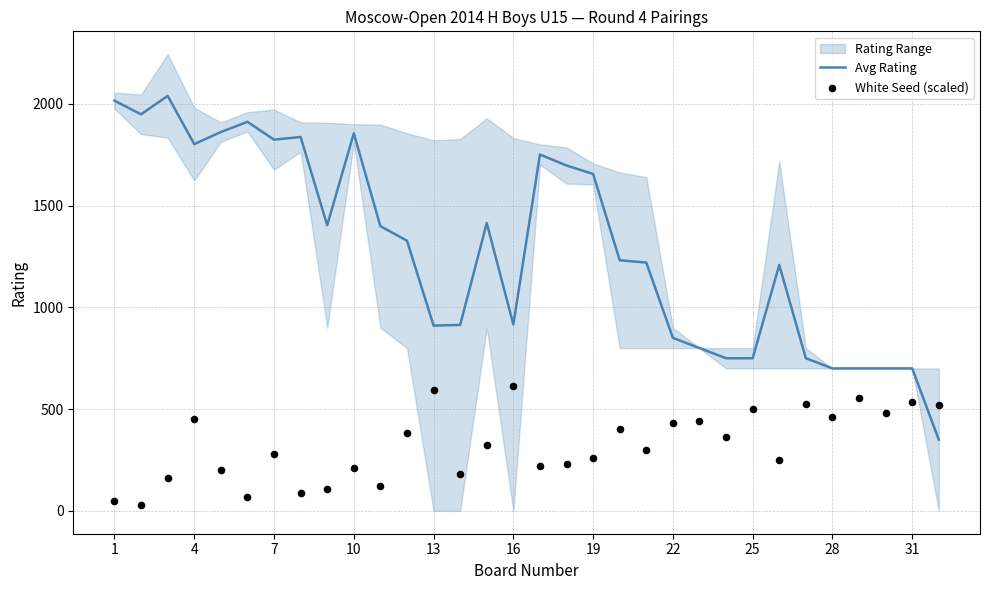

At how many categories does at least one series exceed 95?

32